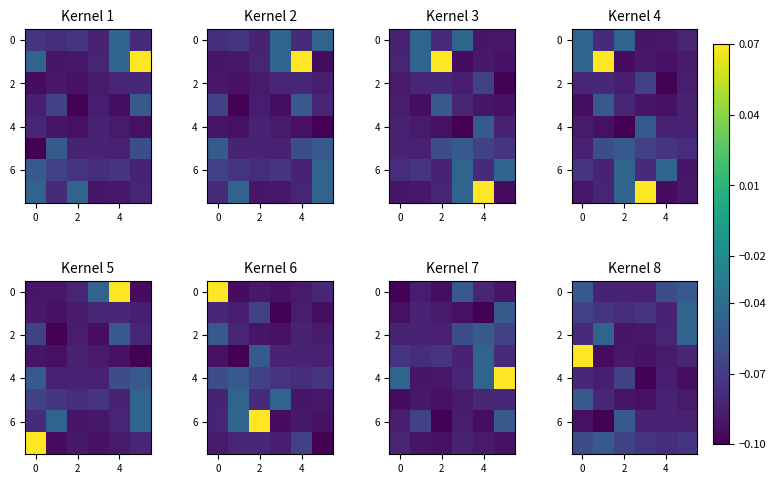

The value of row_2 at 4 is -0.1. True or false?

True